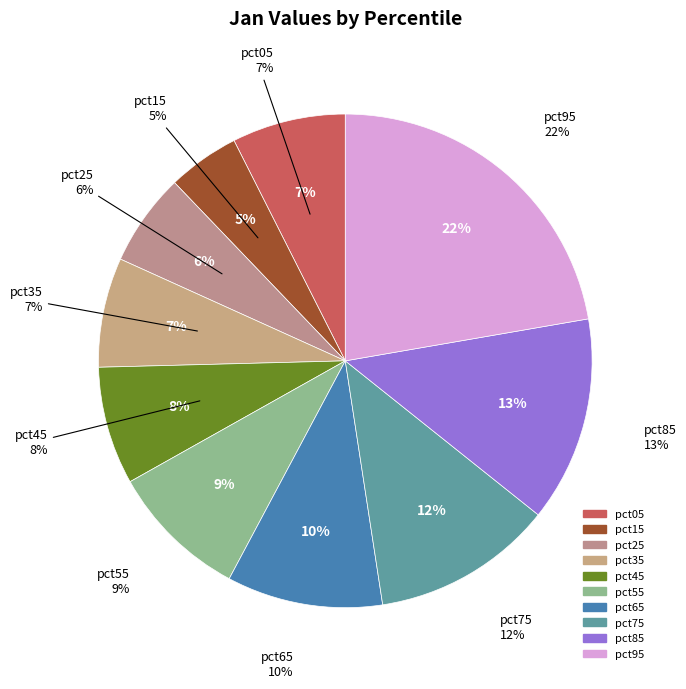

Is there any slice that represents more than half of the pie?

No